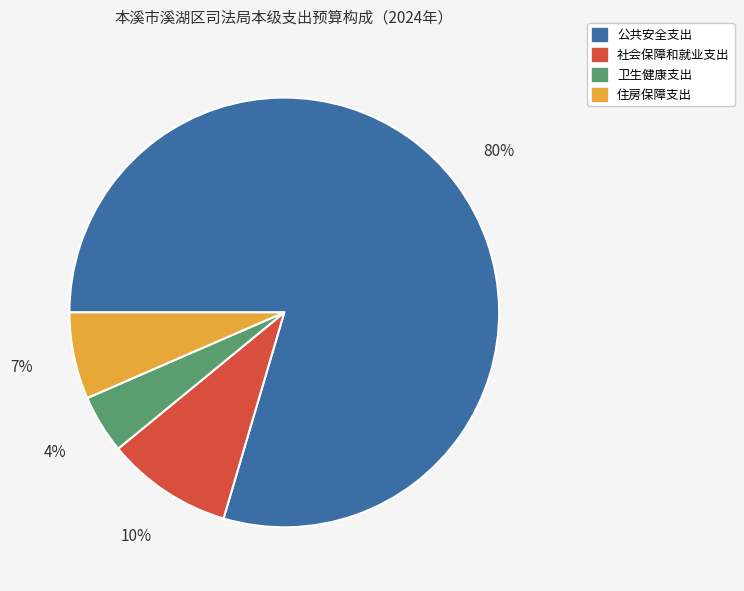

Does any single category account for the majority?

Yes